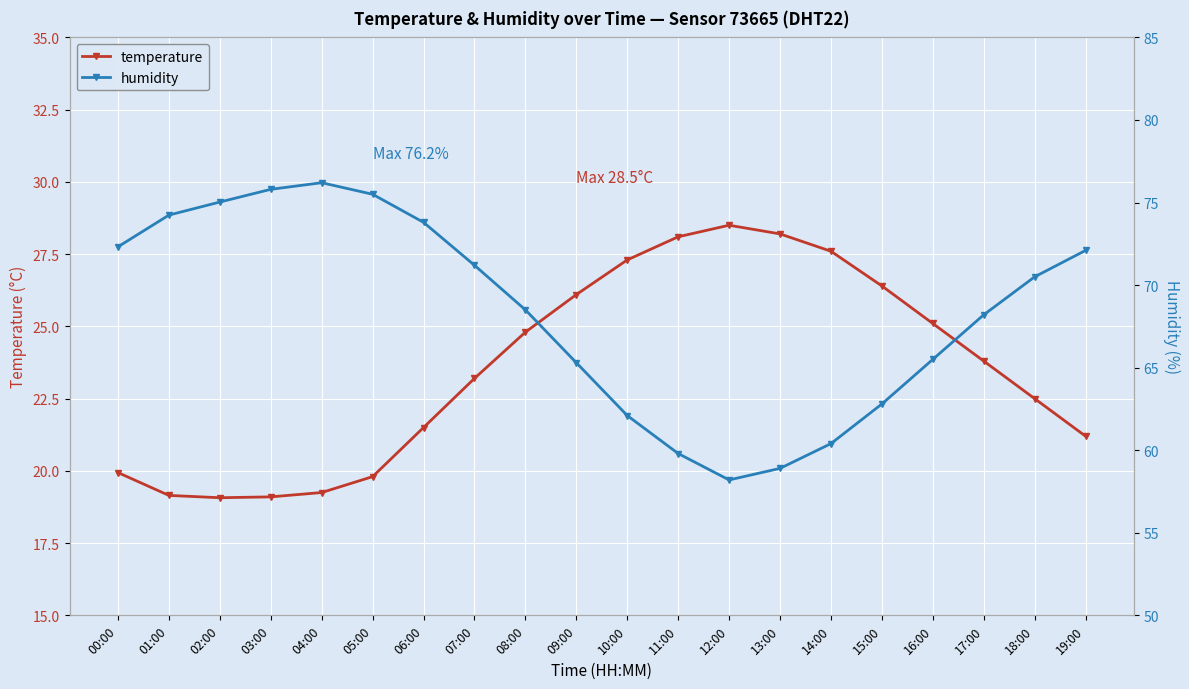

Rank the series by their average value, from highest to lowest.

humidity, temperature